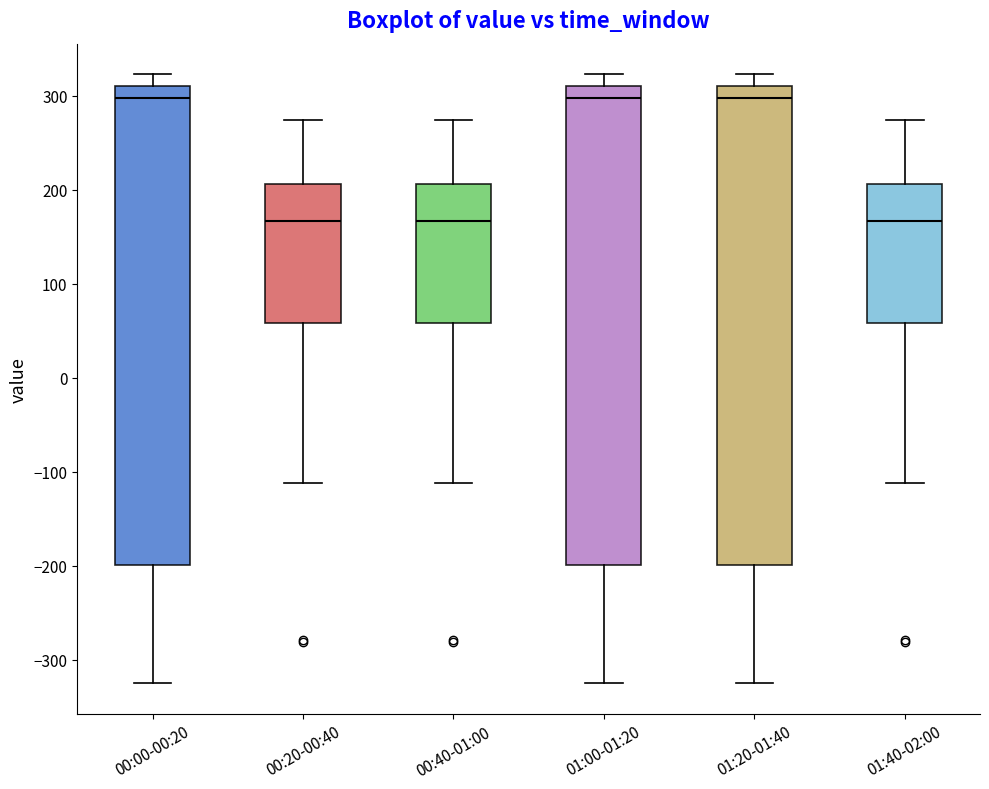

Reading left to right, read every box against the y-axis: the position of its median line, the range the box covers, and the ends of its whiskers. The values are not printed on the chart, so give them approximately, as read against the axis.

00:00-00:20: median 300, box -200 to 310, whiskers -320 to 320
00:20-00:40: median 170, box 60 to 210, whiskers -110 to 270
00:40-01:00: median 170, box 60 to 210, whiskers -110 to 270
01:00-01:20: median 300, box -200 to 310, whiskers -320 to 320
01:20-01:40: median 300, box -200 to 310, whiskers -320 to 320
01:40-02:00: median 170, box 60 to 210, whiskers -110 to 270